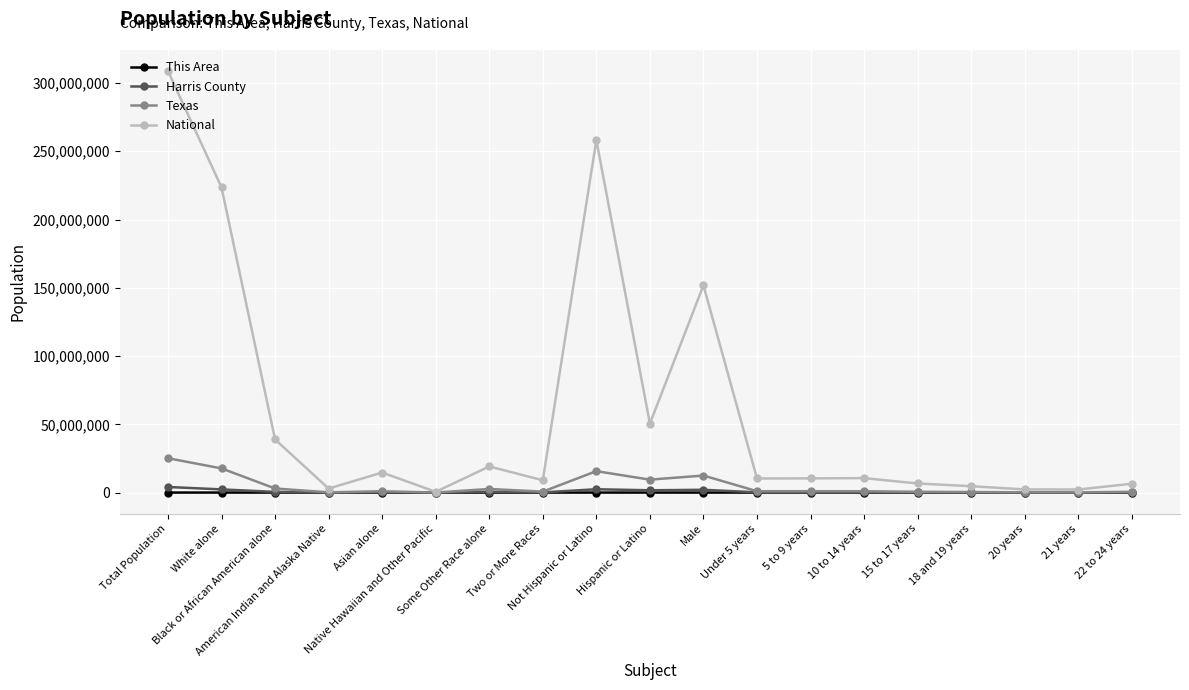

What value does the Texas series have at White alone, to the nearest 10?

17701550